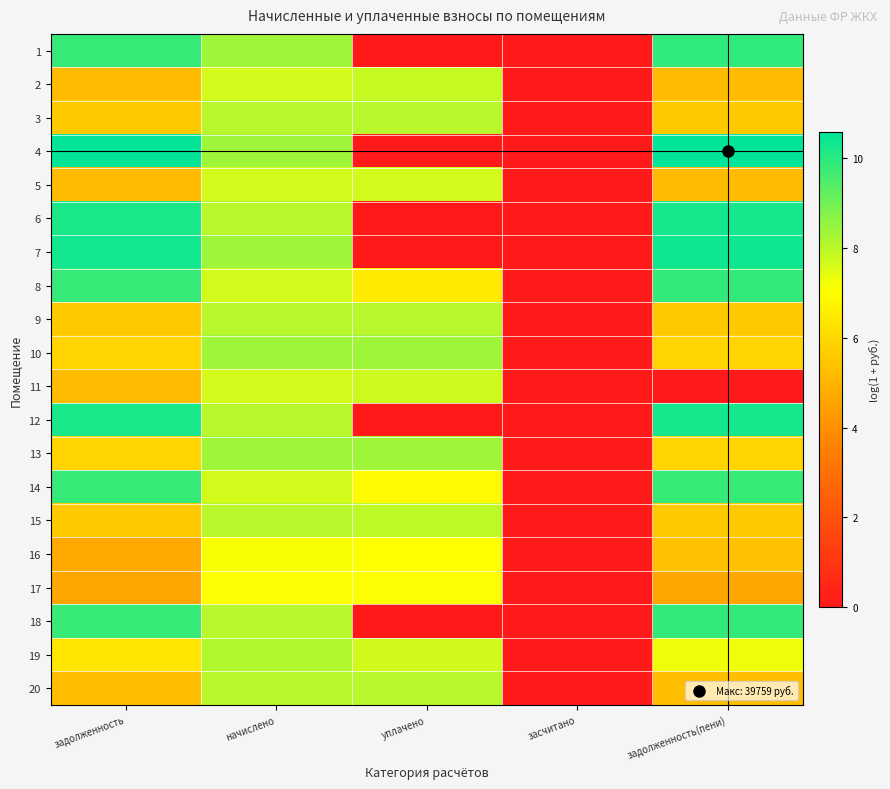

At which category is the sum across all series the highest?

начислено